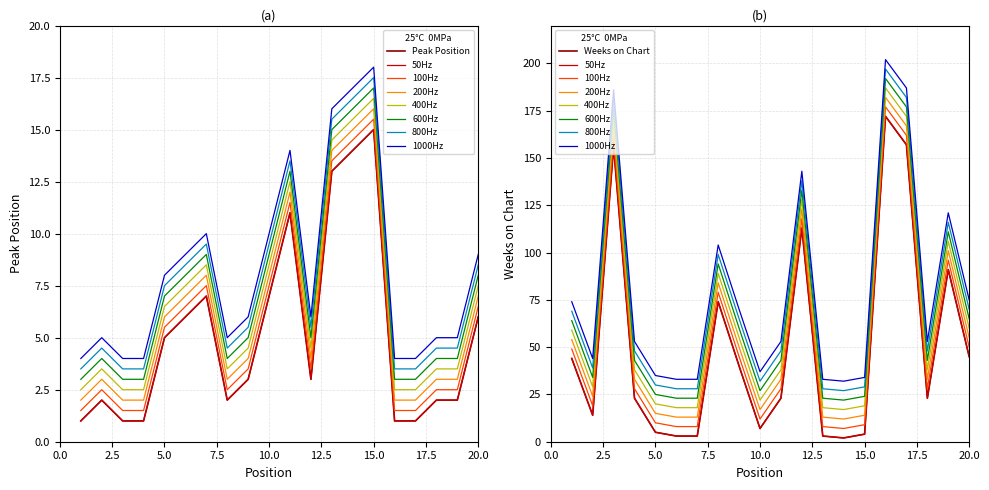

At which label is Peak Position closest to 8?

7